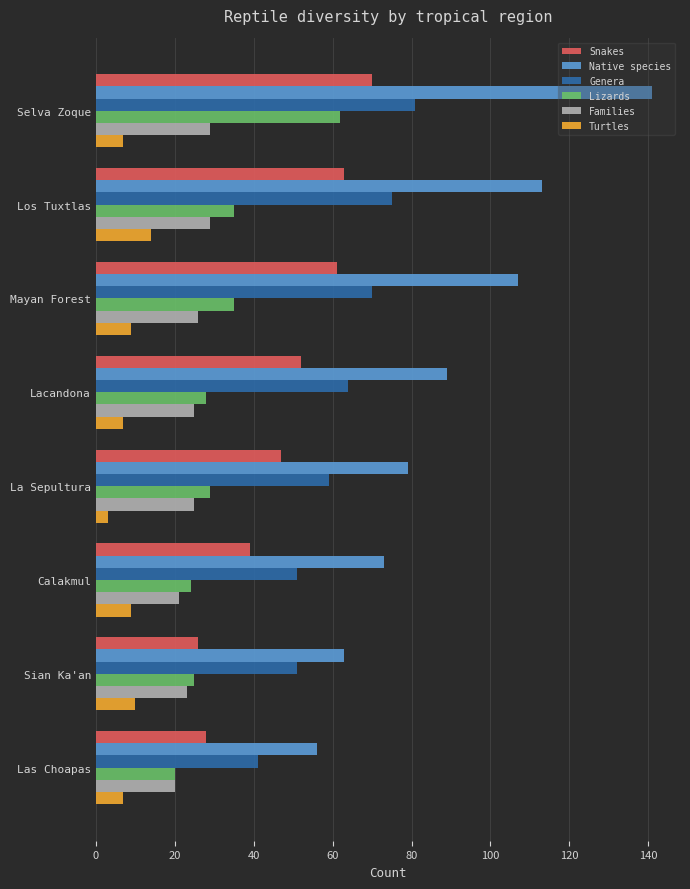

Which series has the widest spread of values?

Native species